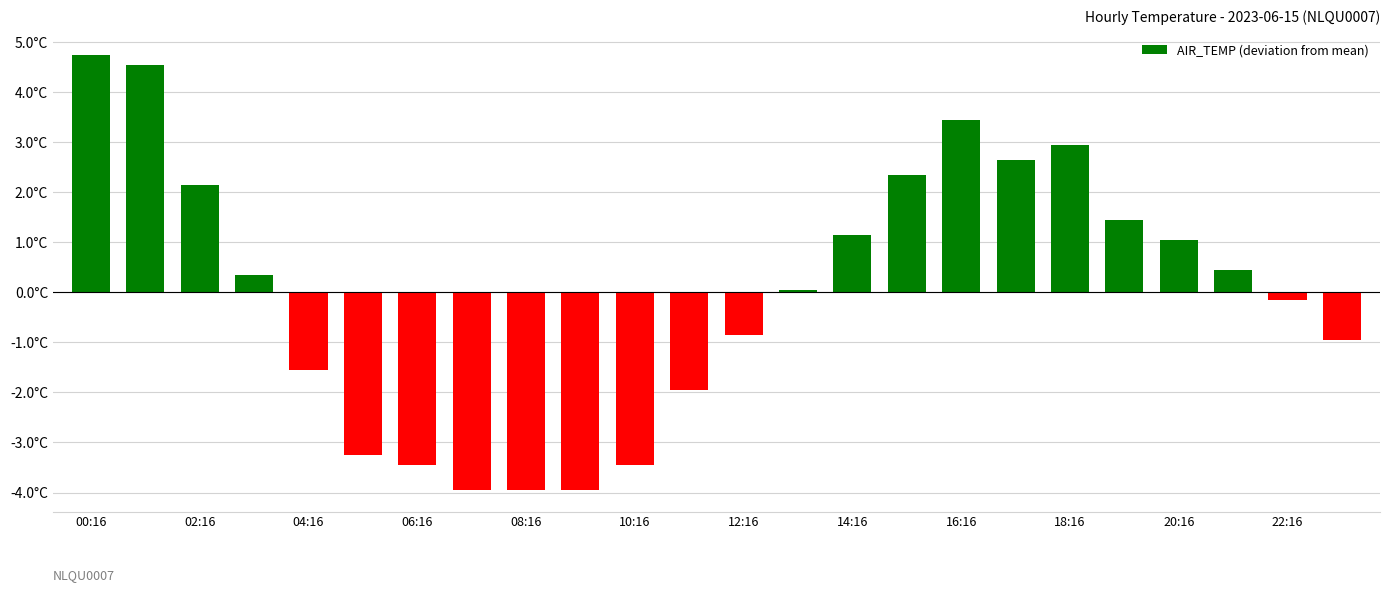

Reading right to left, what are all the values shown in this chart?

-0.9	-0.1	0.5	1.1	1.5	3.0	2.7	3.5	2.4	1.2	0.1	-0.8	-1.9	-3.4	-3.9	-3.9	-3.9	-3.4	-3.2	-1.5	0.4	2.2	4.6	4.8